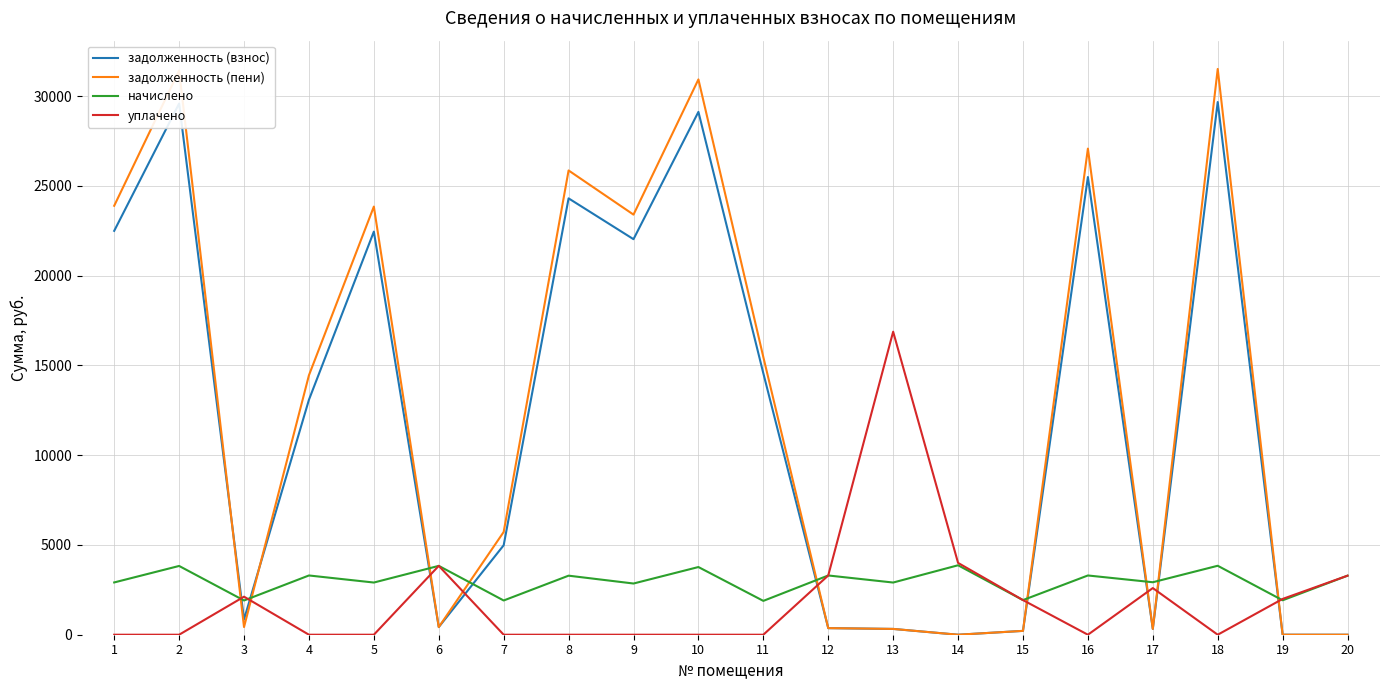

True or false: уплачено and начислено cross at least once.

True